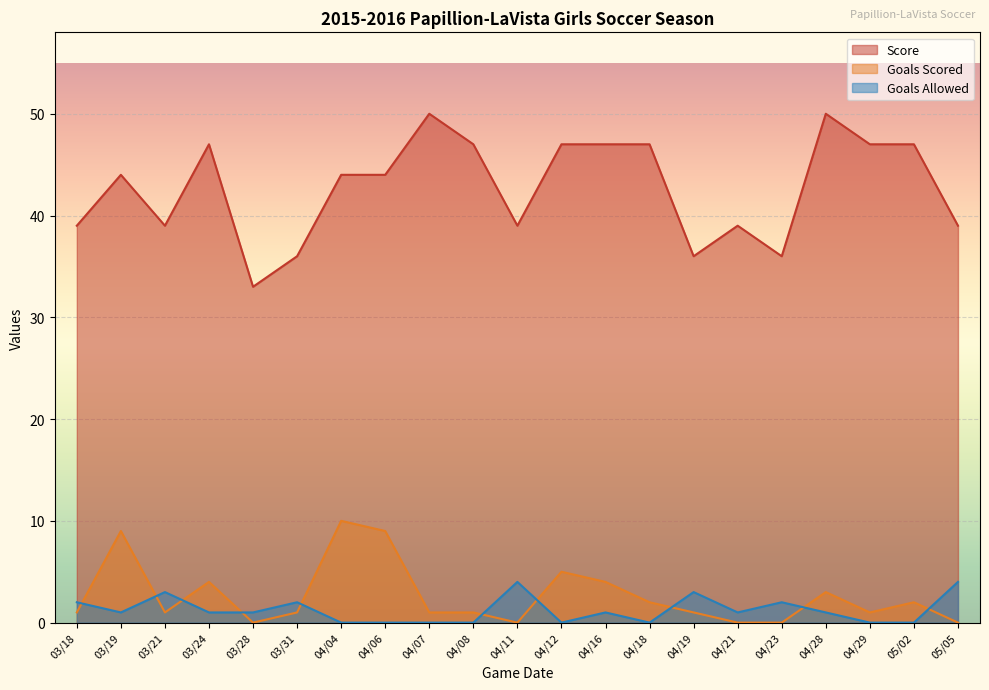

At which category is the sum across all series the highest?

03/19